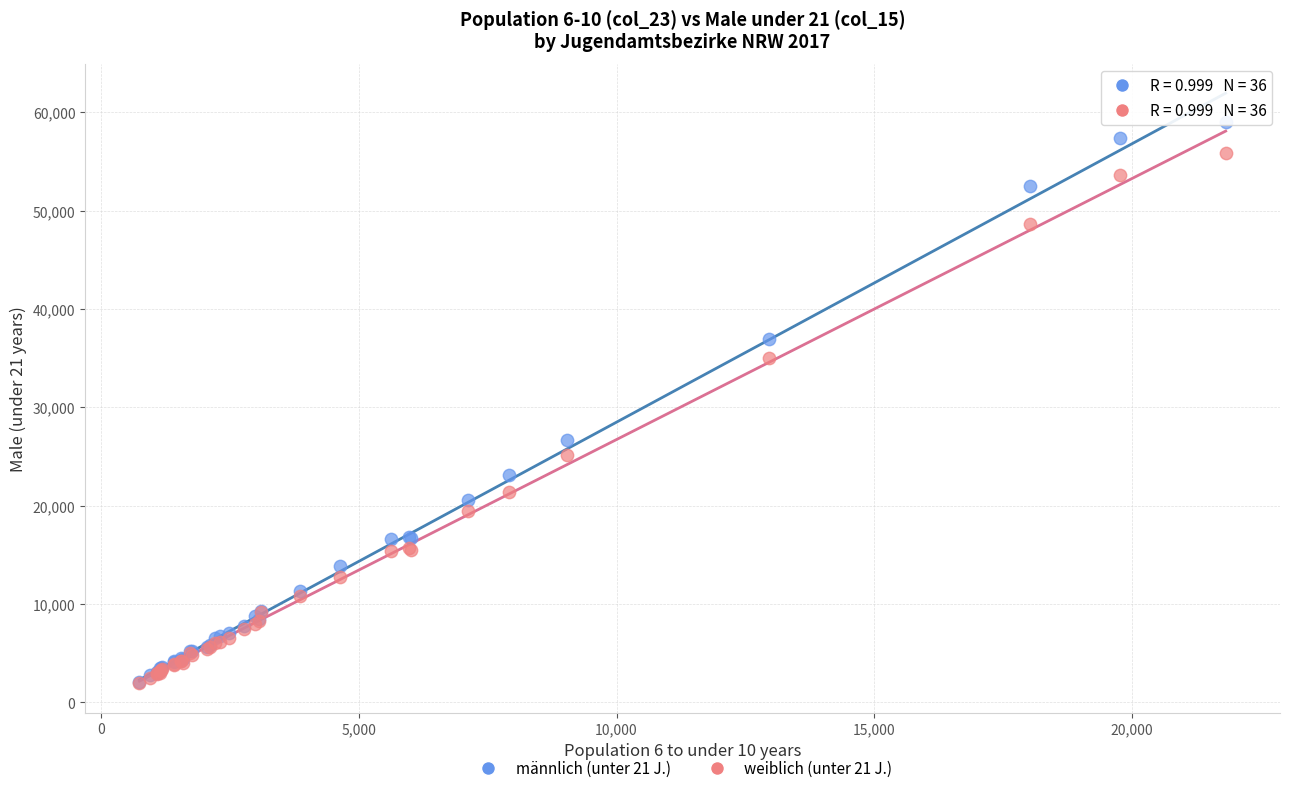

Across all series, what Y value is closest to 30490?

26710